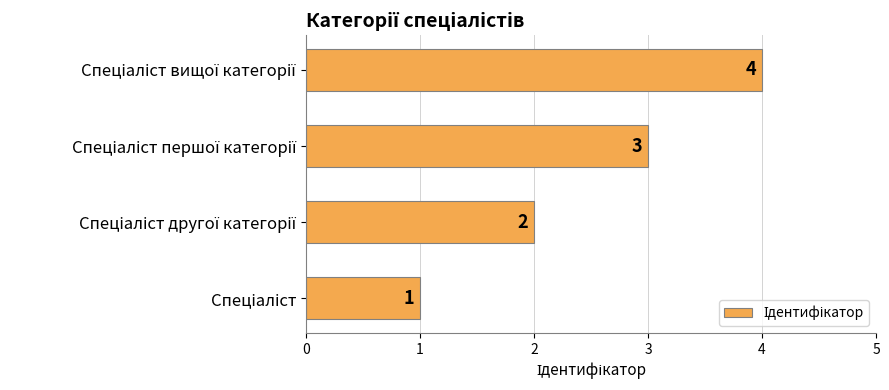

What is the sum of all values?

10